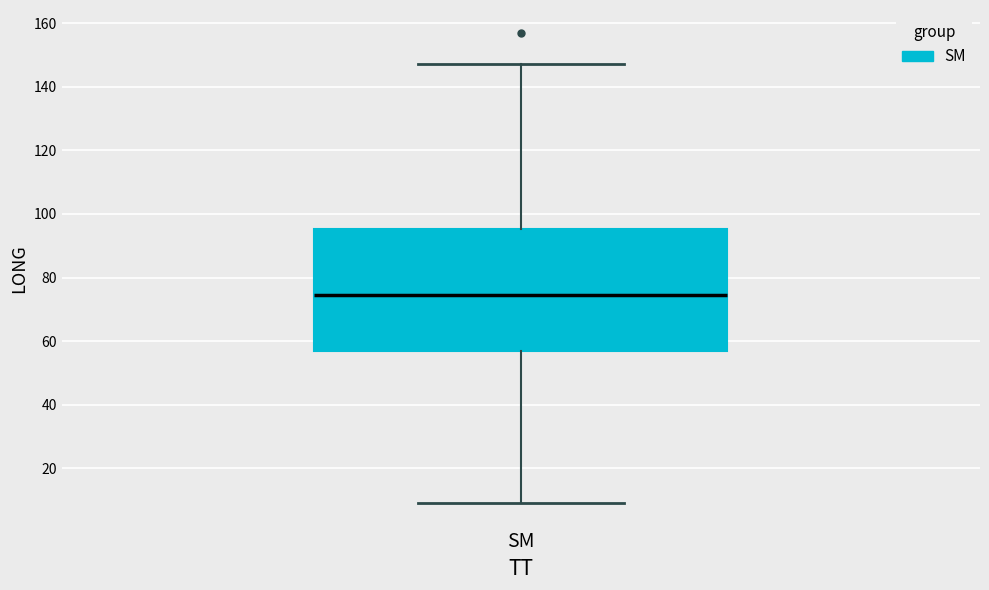

Where does the median line of the box for SM sit on the y-axis? The values are not printed on the chart, so give them approximately, as read against the axis.

74